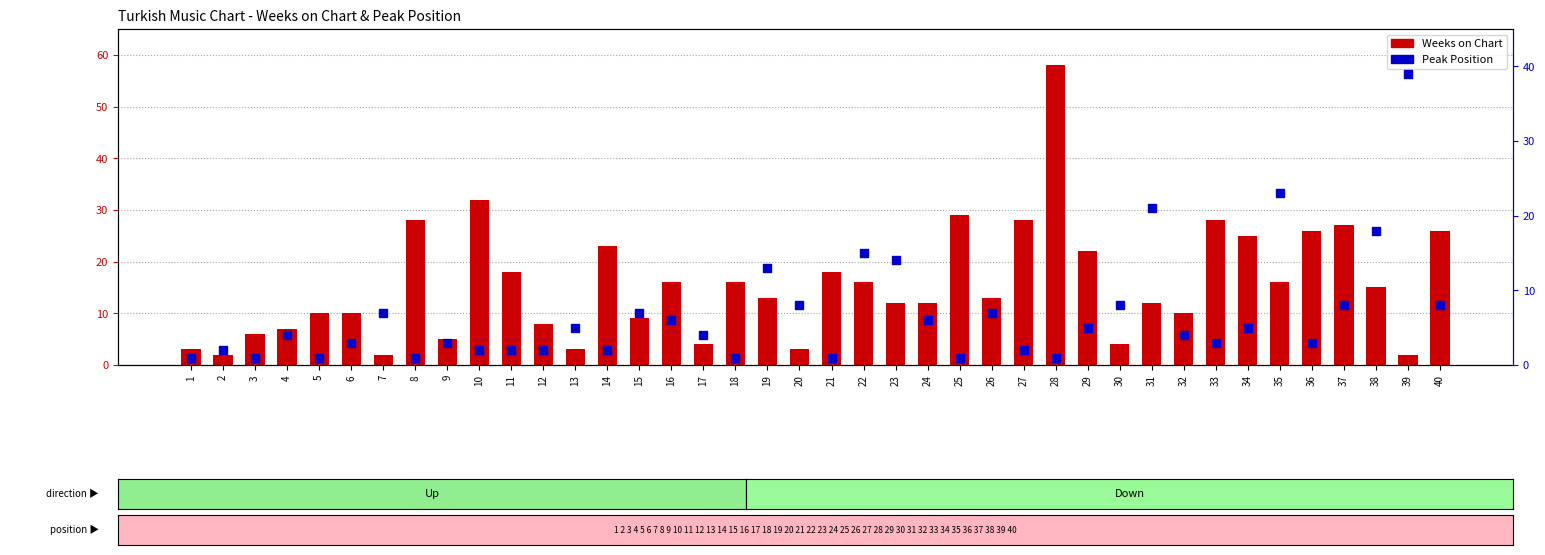

What are all the series names shown in the legend?

Weeks on Chart, Peak Position